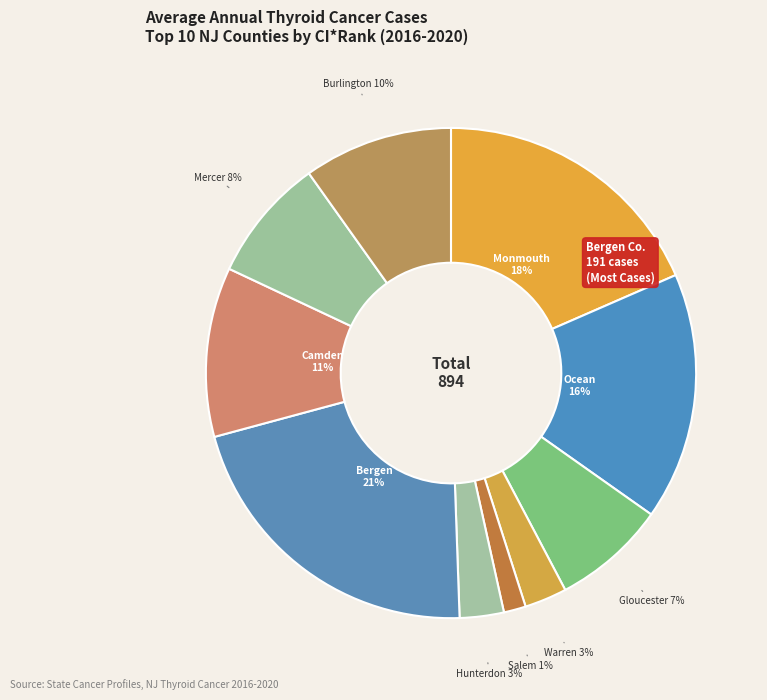

How many segments does this pie chart have?

10